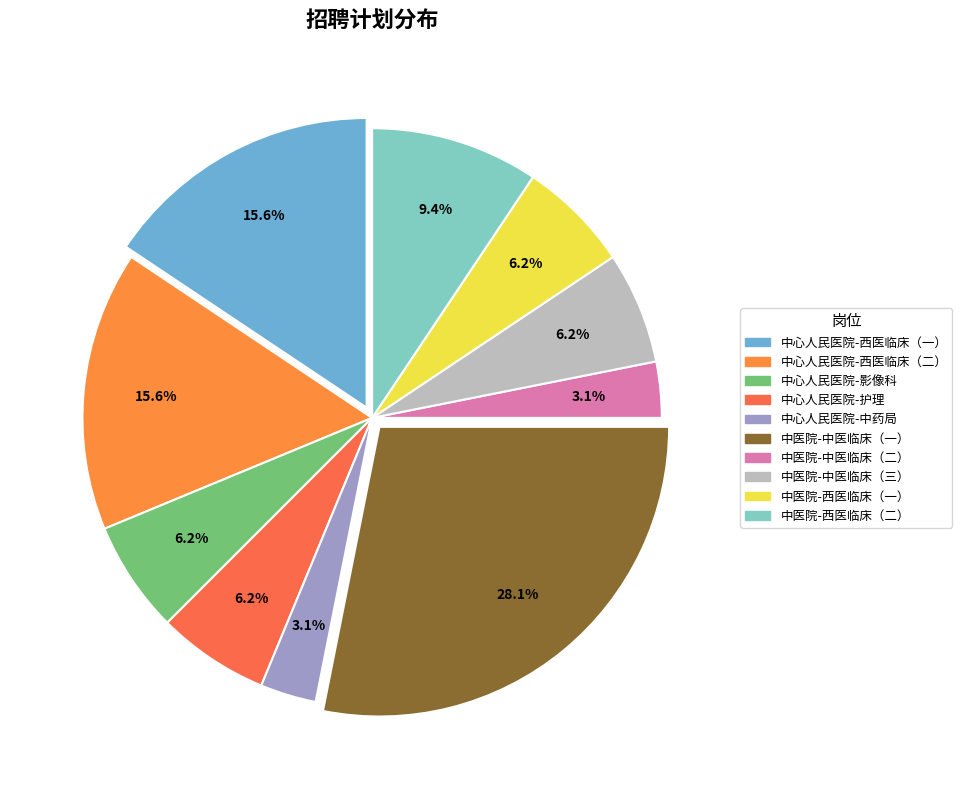

Which category has the biggest portion of the pie?

中医院-中医临床（一）